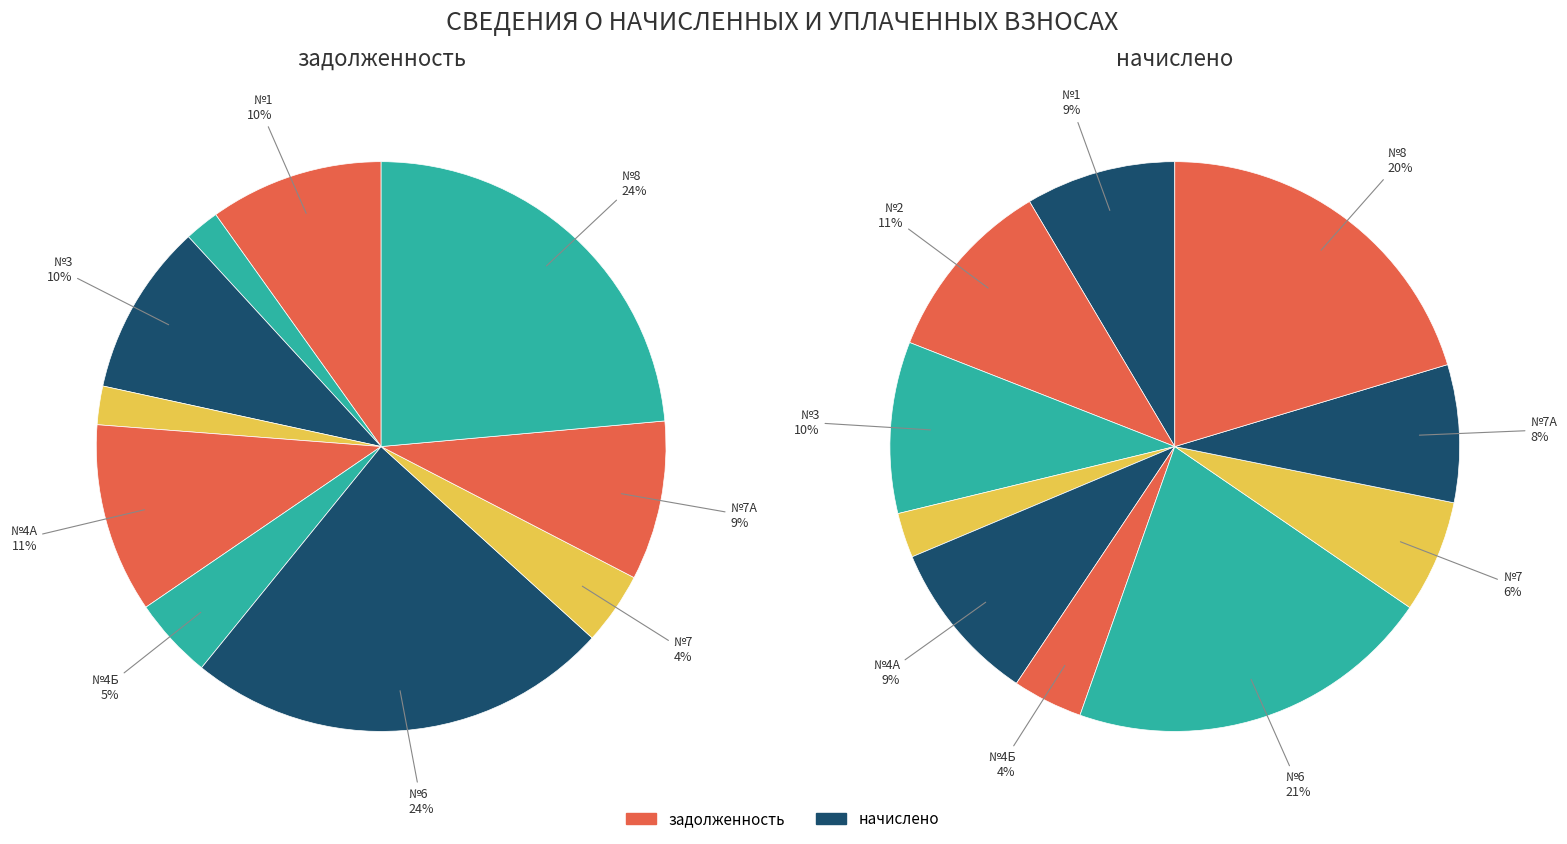

What is the smallest slice in the pie chart?

4